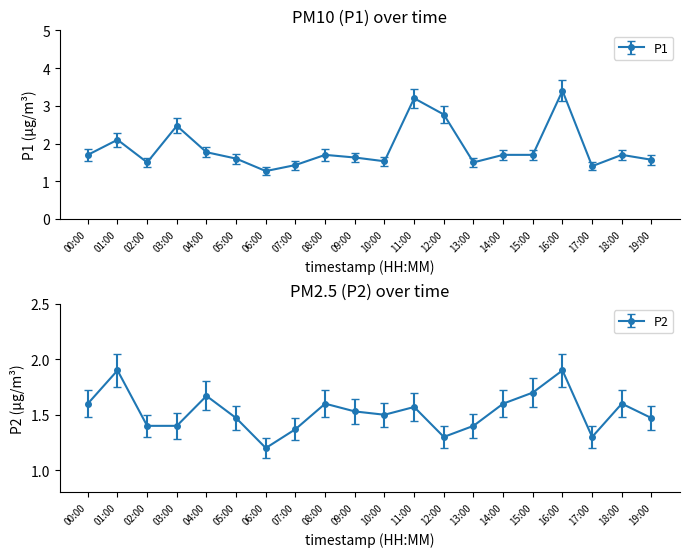

At which category does P1 reach its first local peak?

01:00